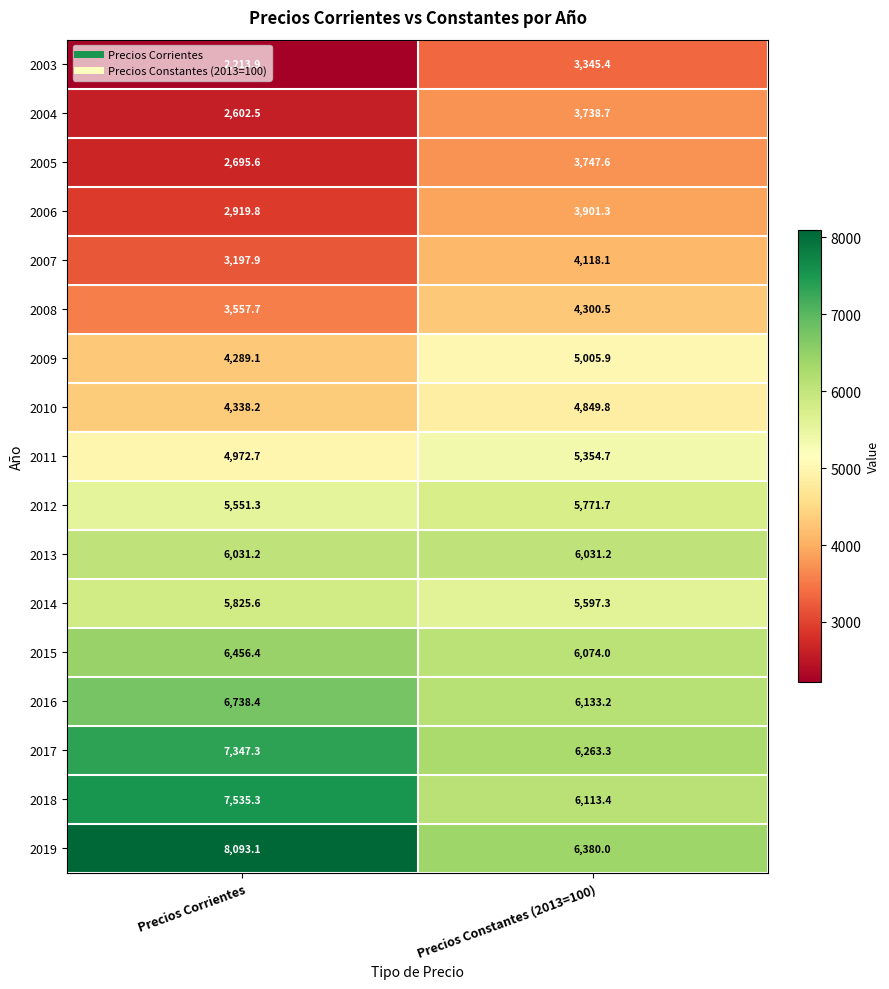

At which label is 2009 closest to 4647?

Precios Corrientes